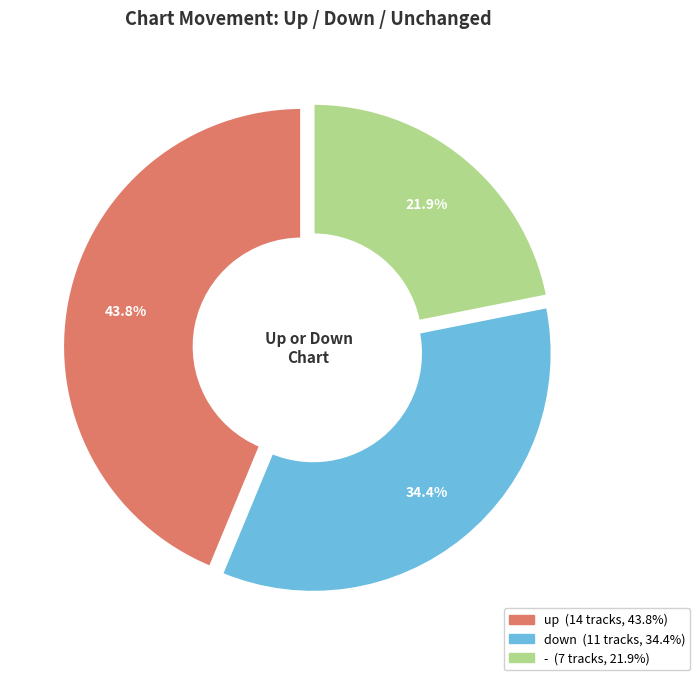

Is - the majority of the pie?

No